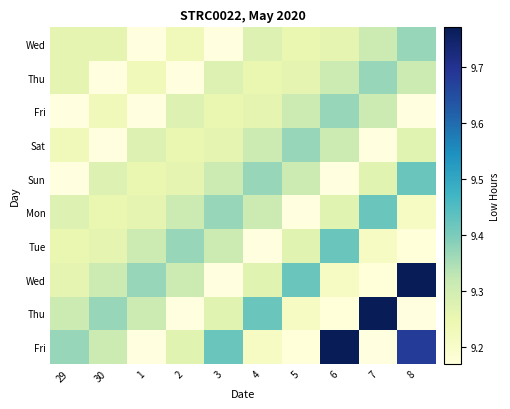

Which label corresponds to the smallest value in the chart?

8